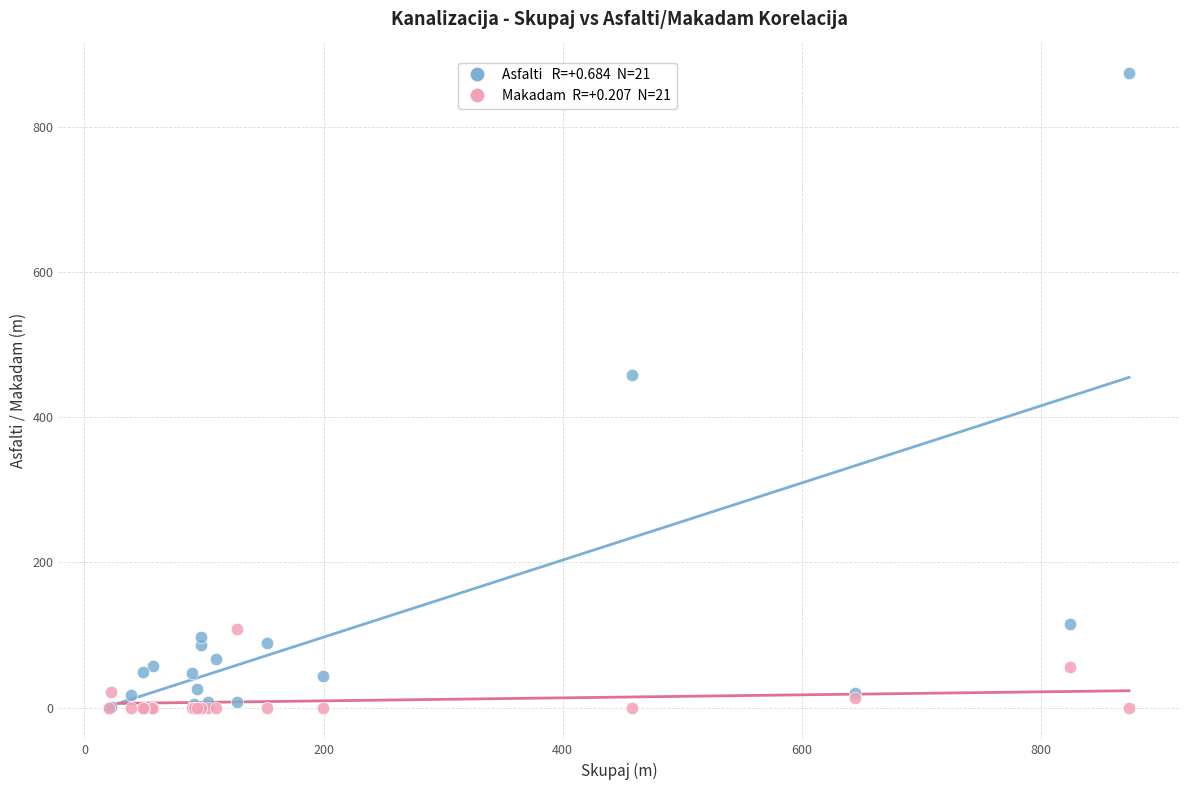

Across all series, what Y value is closest to 436?

458.3